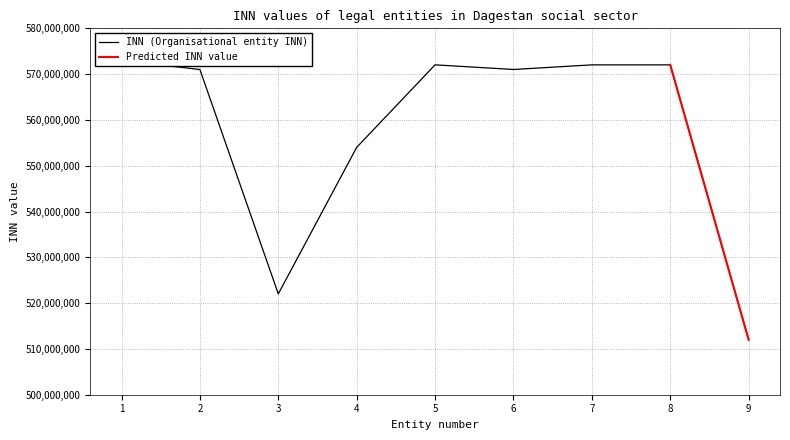

Which category has the highest value across all series?

1